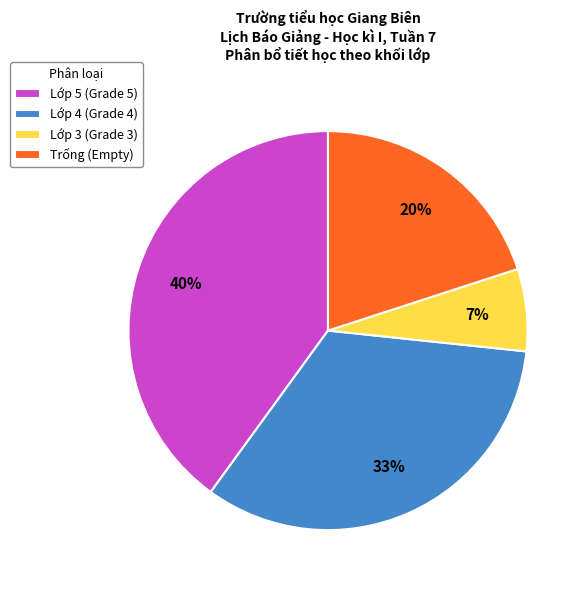

True or false: Lớp 5 (Grade 5) accounts for 40% of the total.

True